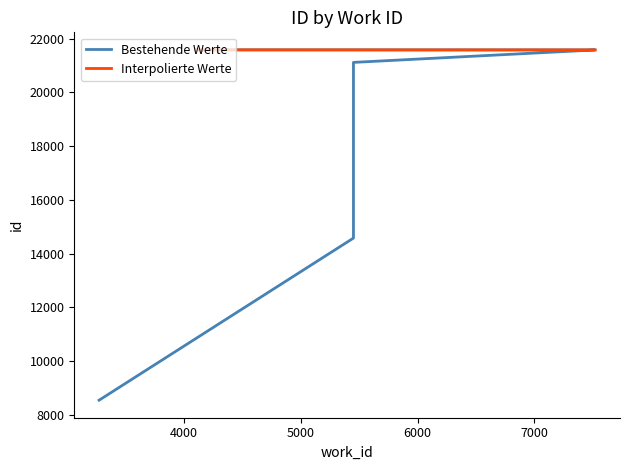

What is the change in value from 5452 to 7520?

+7008